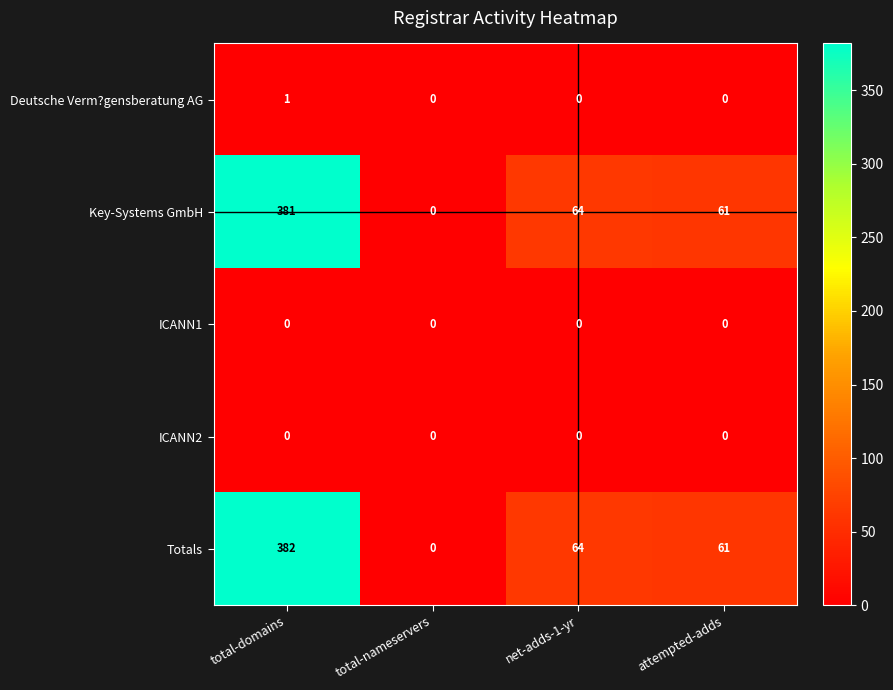

Count the Deutsche Verm?gensberatung AG values in the range 0 to 1.

4